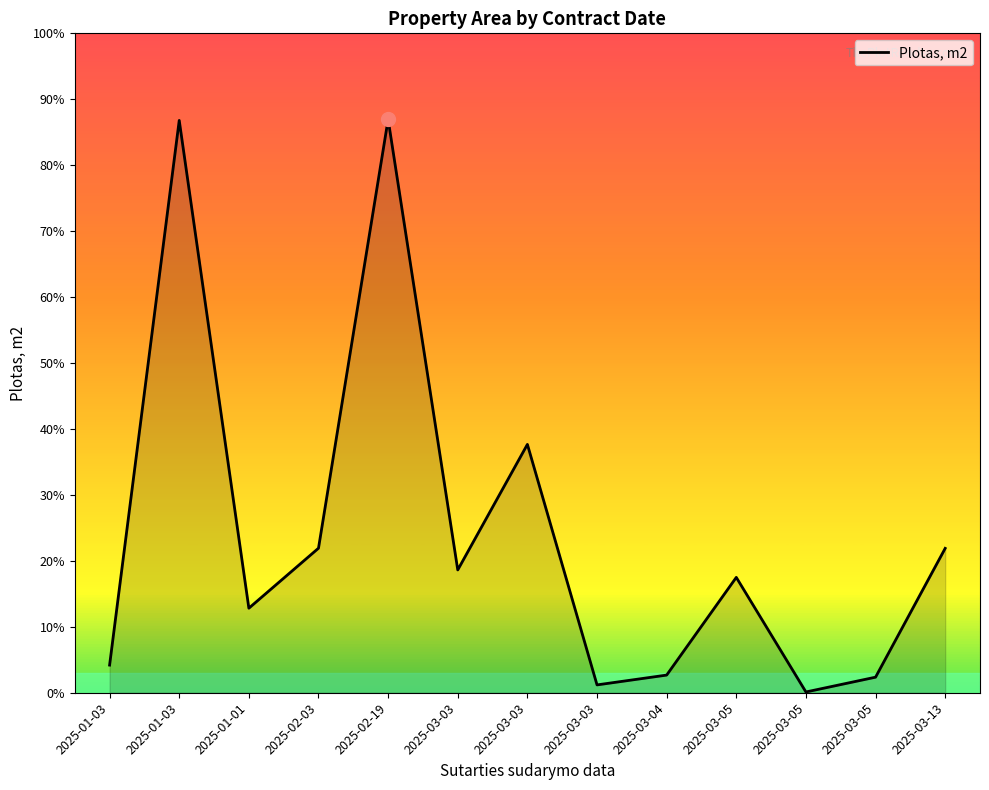

At which category does the chart reach its peak across all series?

2025-02-19